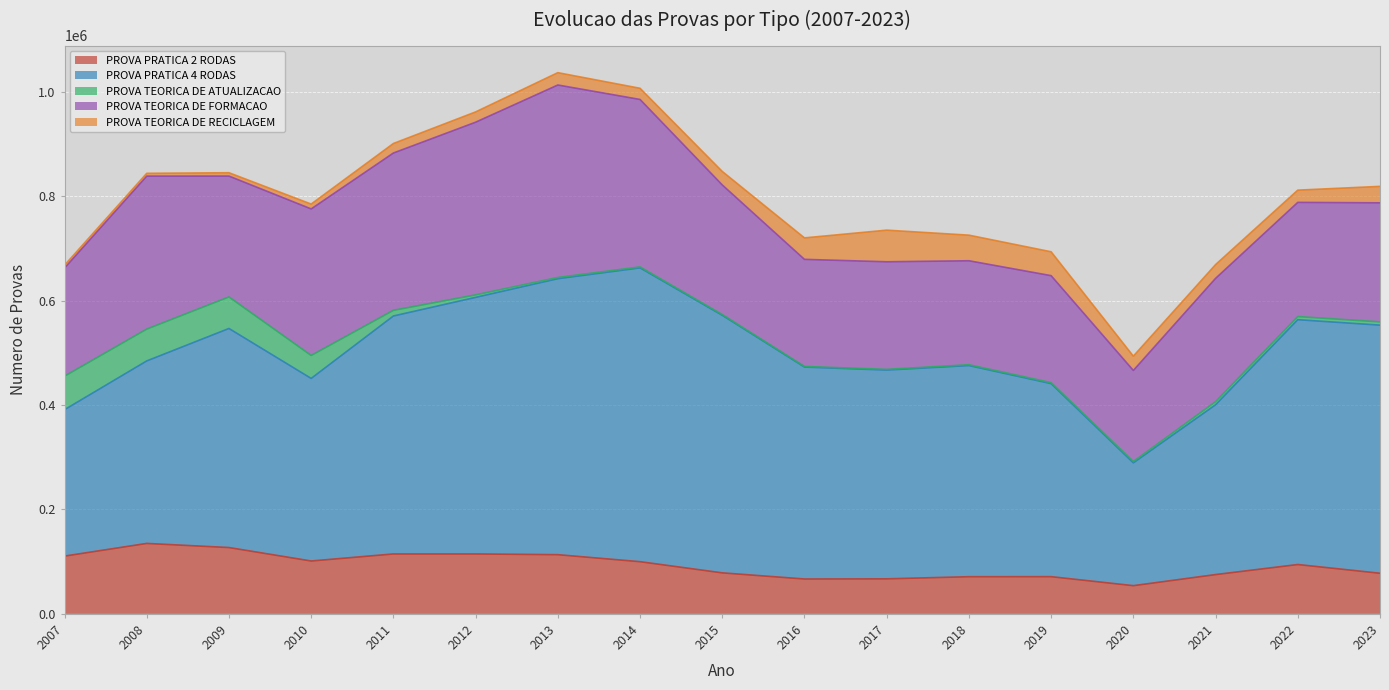

Which series has the widest spread of values?

PROVA PRATICA 4 RODAS